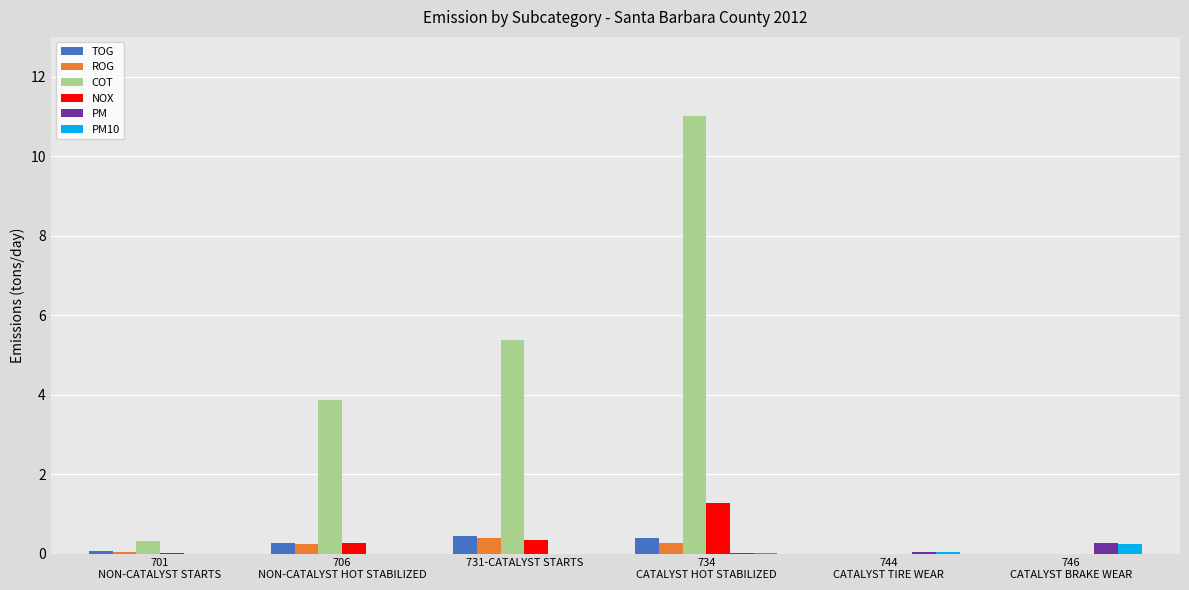

What is the sum of all PM10 values?

0.3